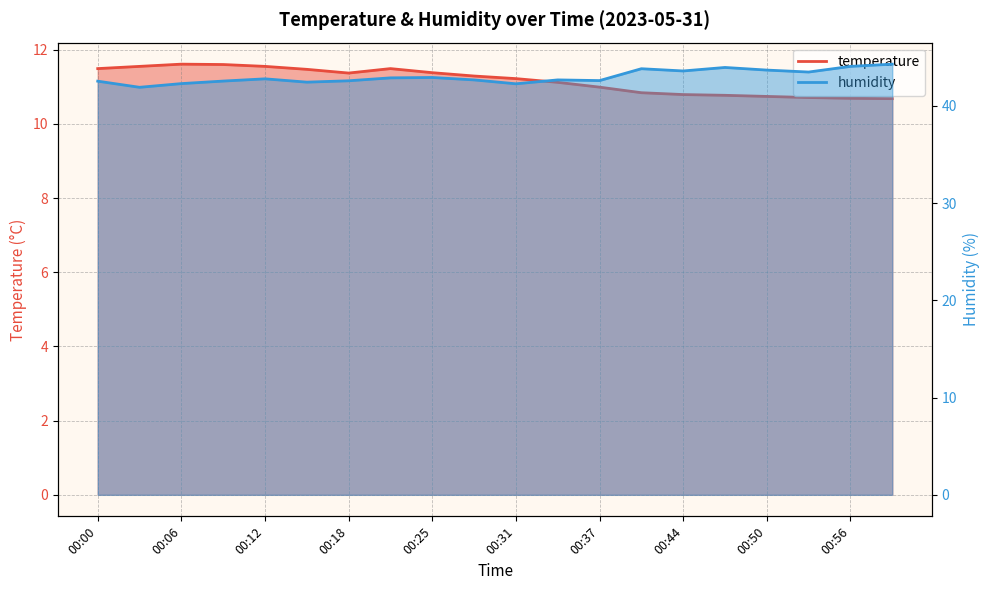

What is the difference between the humidity values at 00:22 and 00:09?

0.3